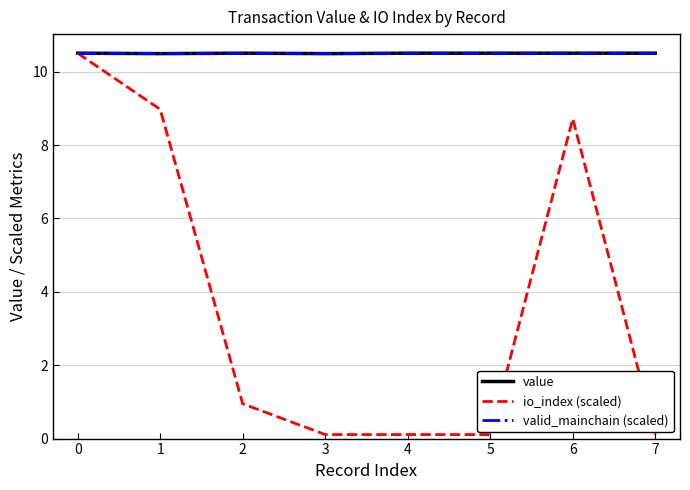

Which series has the largest range (max minus min)?

io_index (scaled)